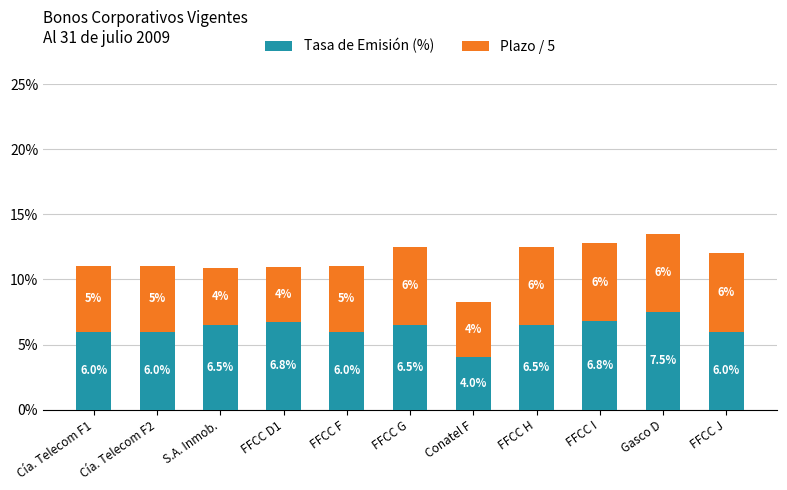

True or false: Tasa de Emisión (%) has a value of 6.5 at FFCC G.

True